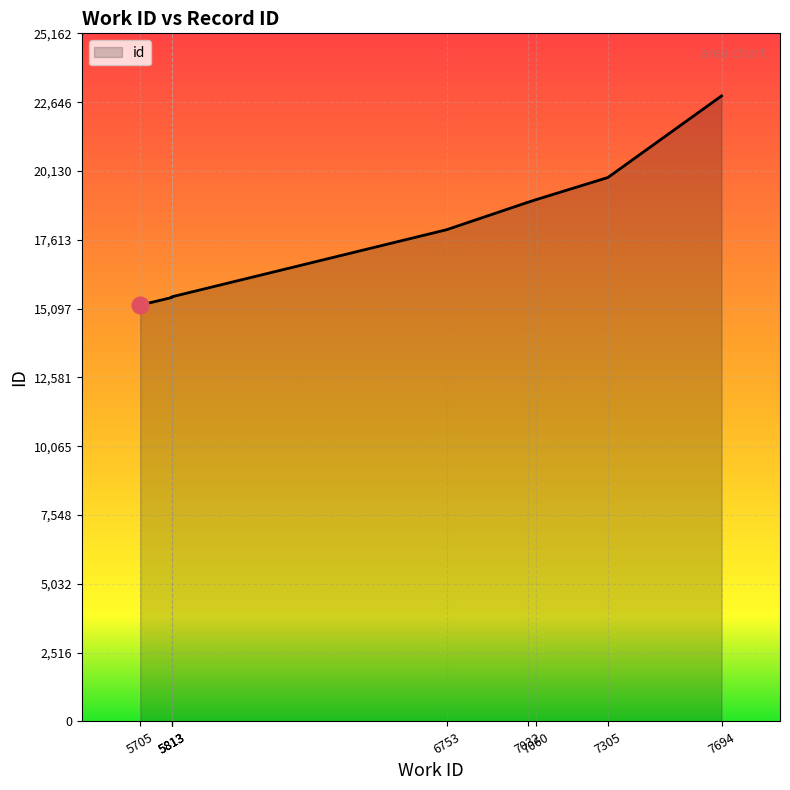

Reading right to left, what are all the values shown in this chart?

22875	19890	19083	18987	17981	15528	15511	15502	15226